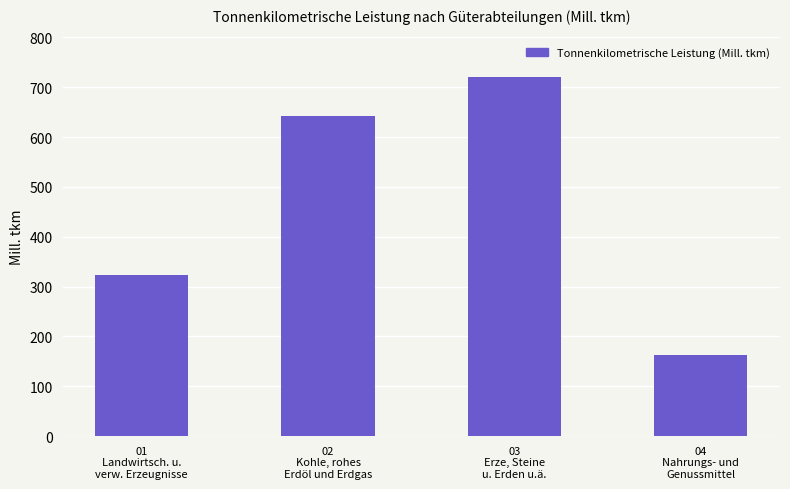

What is the value of the 1st bar from the left?

323.3